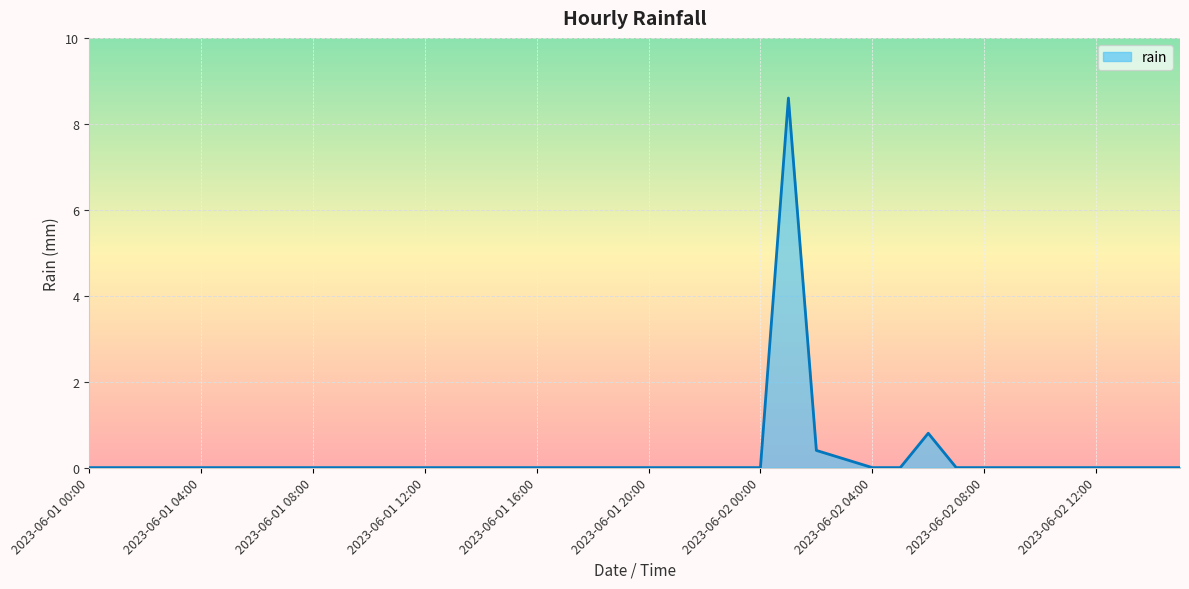

What is the maximum value shown in the chart?

8.6